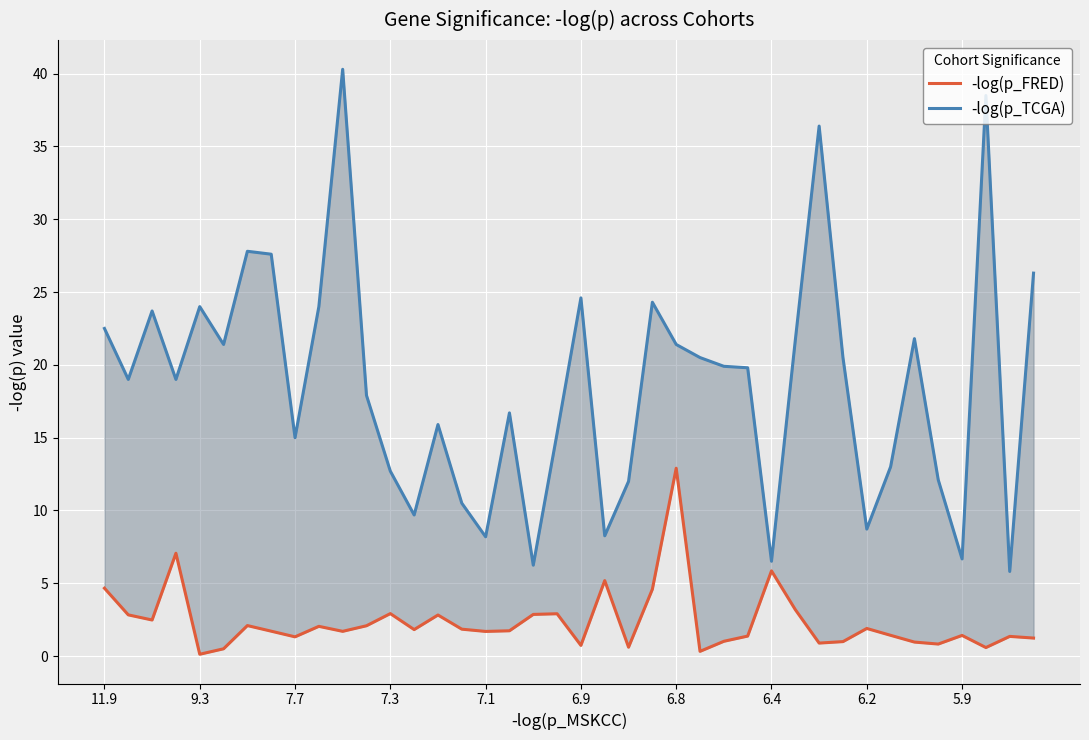

Which series has the largest total across all categories?

-log(p_TCGA)